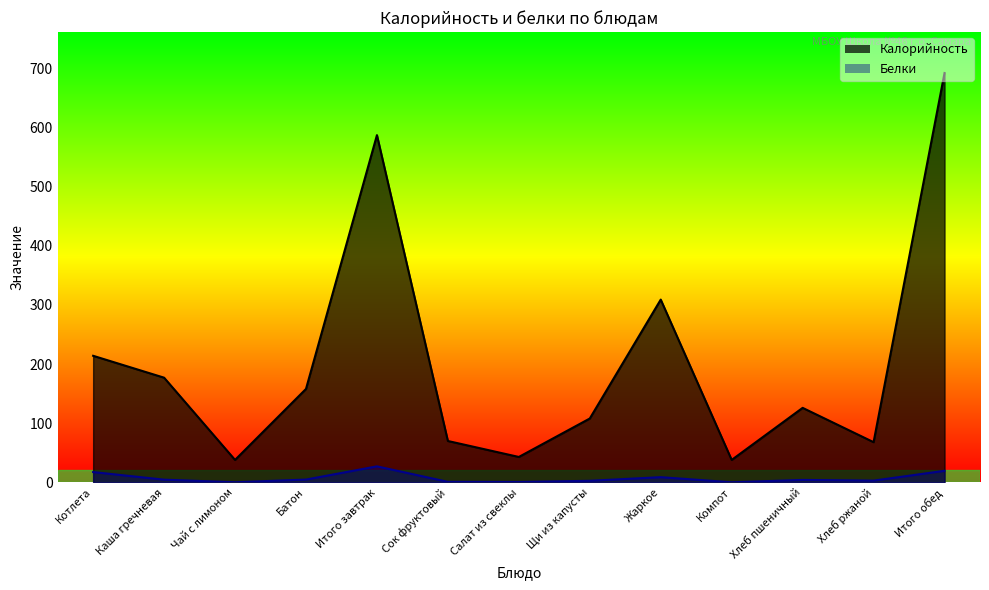

Read the Белки value at Итого завтрак.

27.1